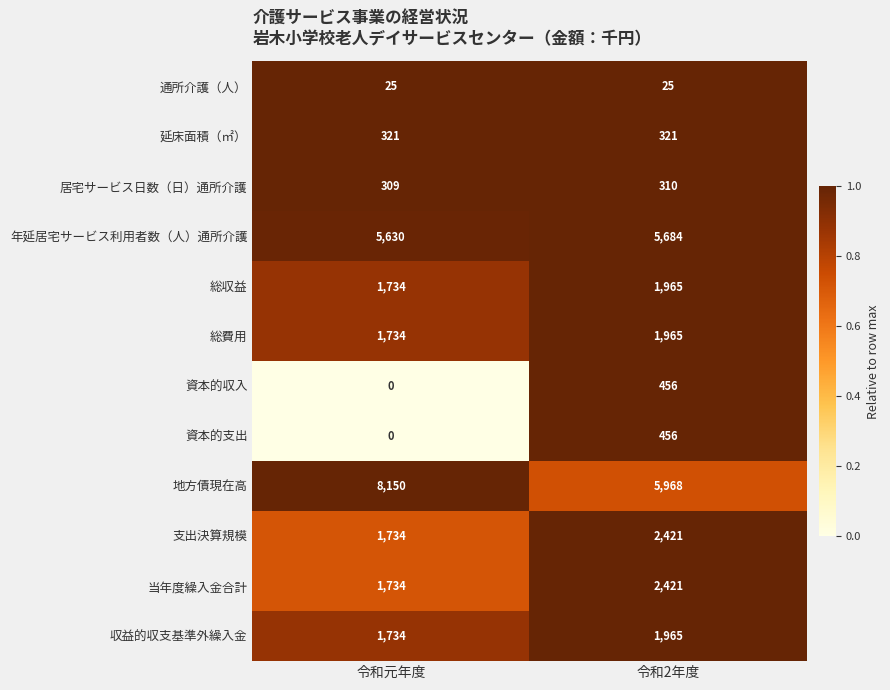

Is it true that 資本的収入 equals 112 at 令和2年度?

False